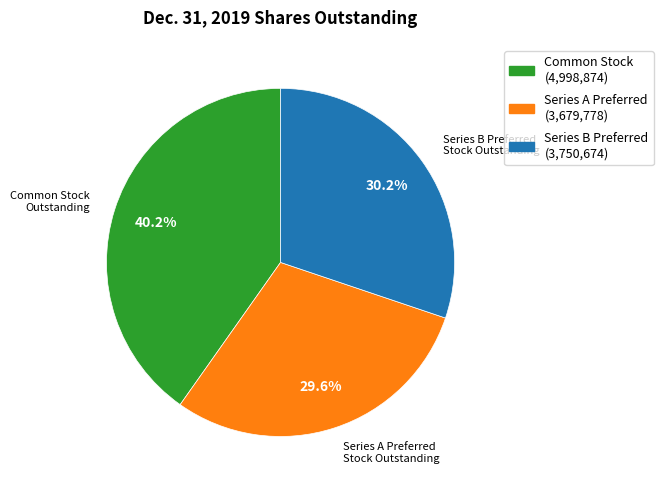

Between Common Stock (4,998,874) and Series A Preferred (3,679,778), which is larger?

Common Stock (4,998,874)